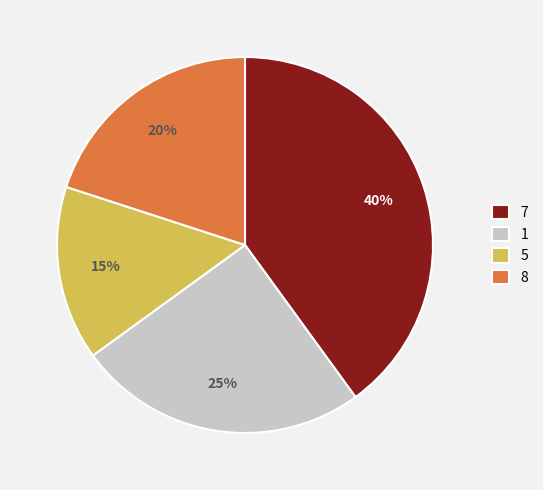

What percentage is the 7 slice, to the nearest percent?

40%